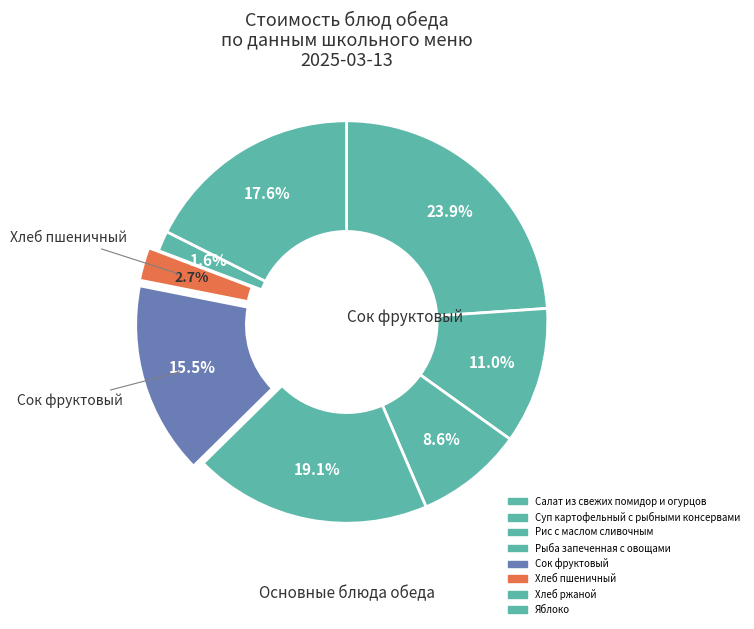

Which category has the biggest portion of the pie?

Салат из свежих помидор и огурцов